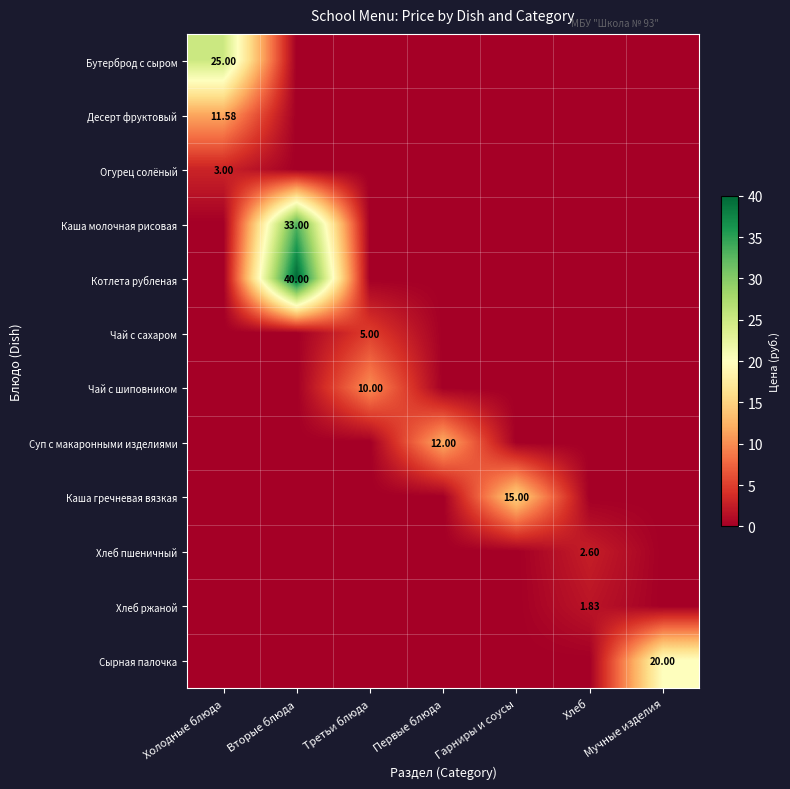

Is it true that Каша гречневая вязкая equals 0.0 at Третьи блюда?

True